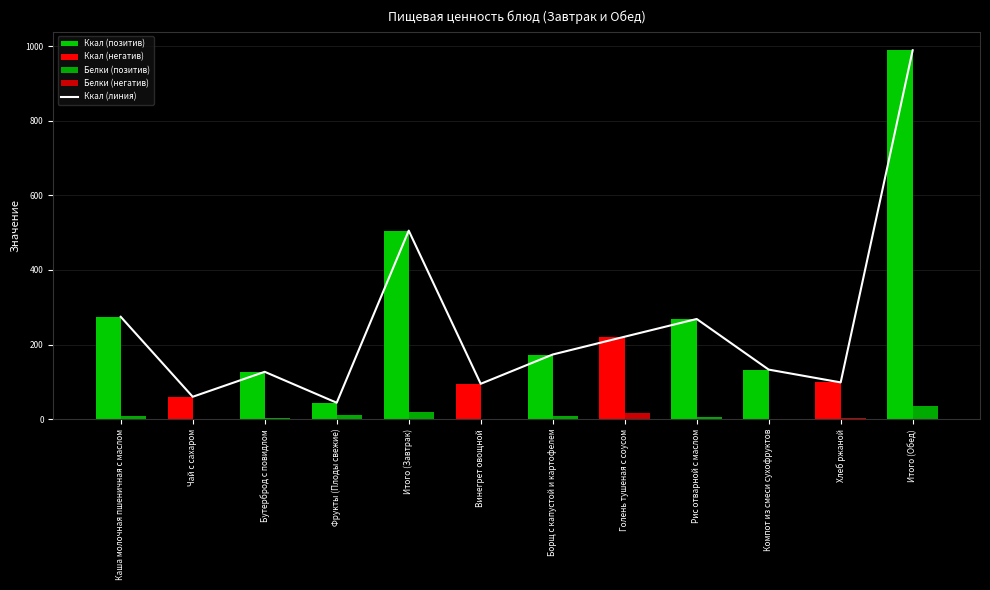

What is the change in value from Итого (Завтрак) to Рис отварной с маслом?

-236.8